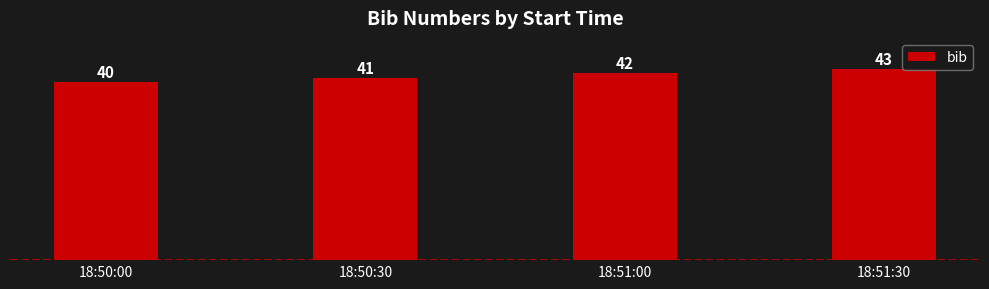

List the labels in order of value, smallest first.

18:50:00, 18:50:30, 18:51:00, 18:51:30